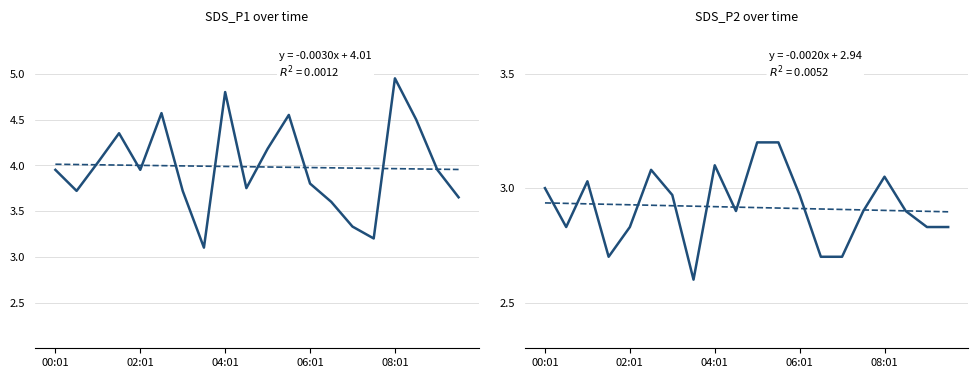

The SDS_P2 series shows 2.8 at 02:01. True or false?

True